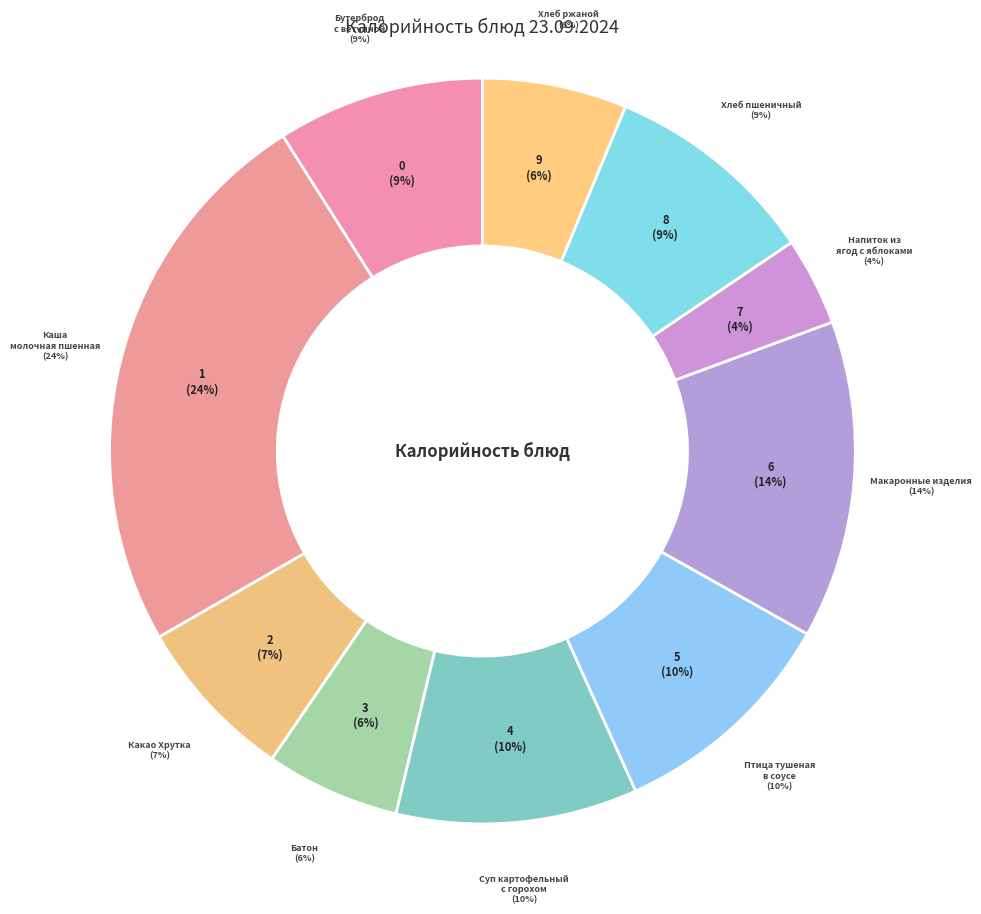

Does any single category account for the majority?

No